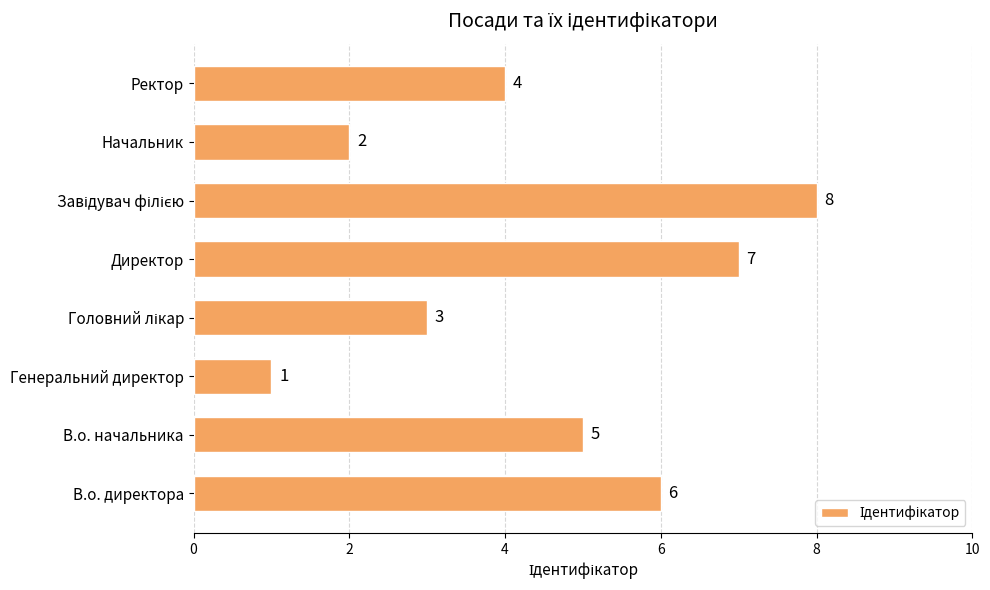

How many values are between 3 and 7?

5